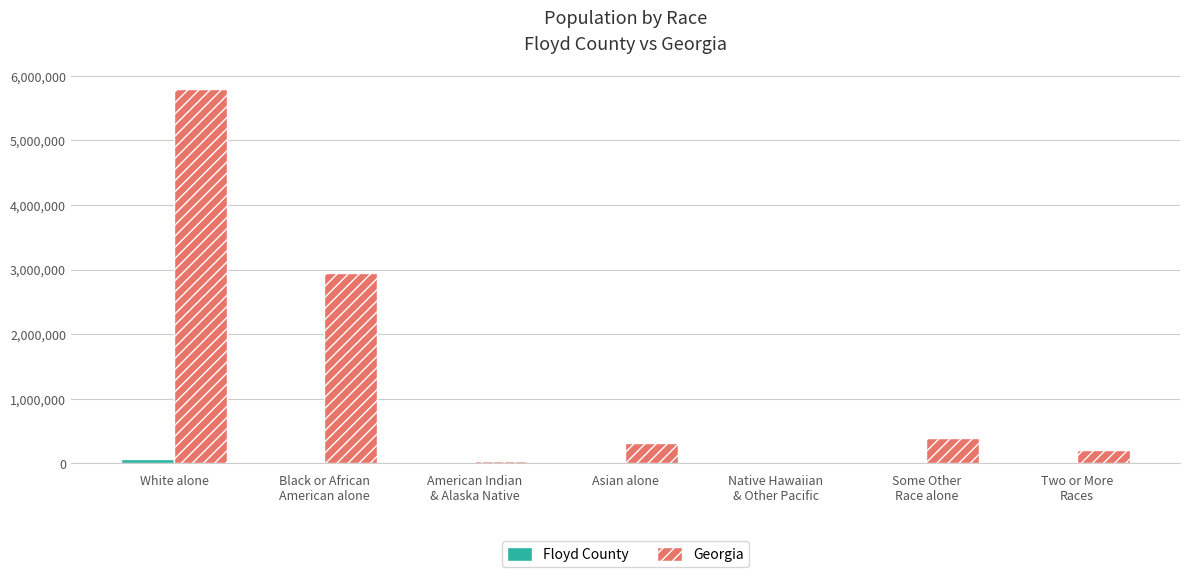

Count the number of data series in this chart.

2